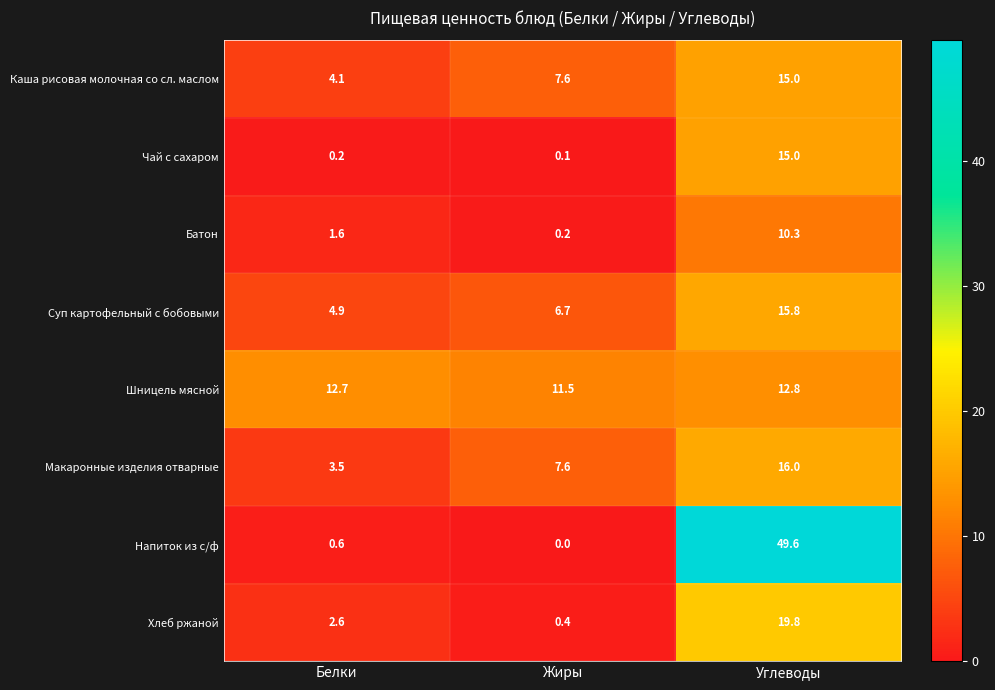

True or false: Хлеб ржаной has a value of 0.4 at Жиры.

True